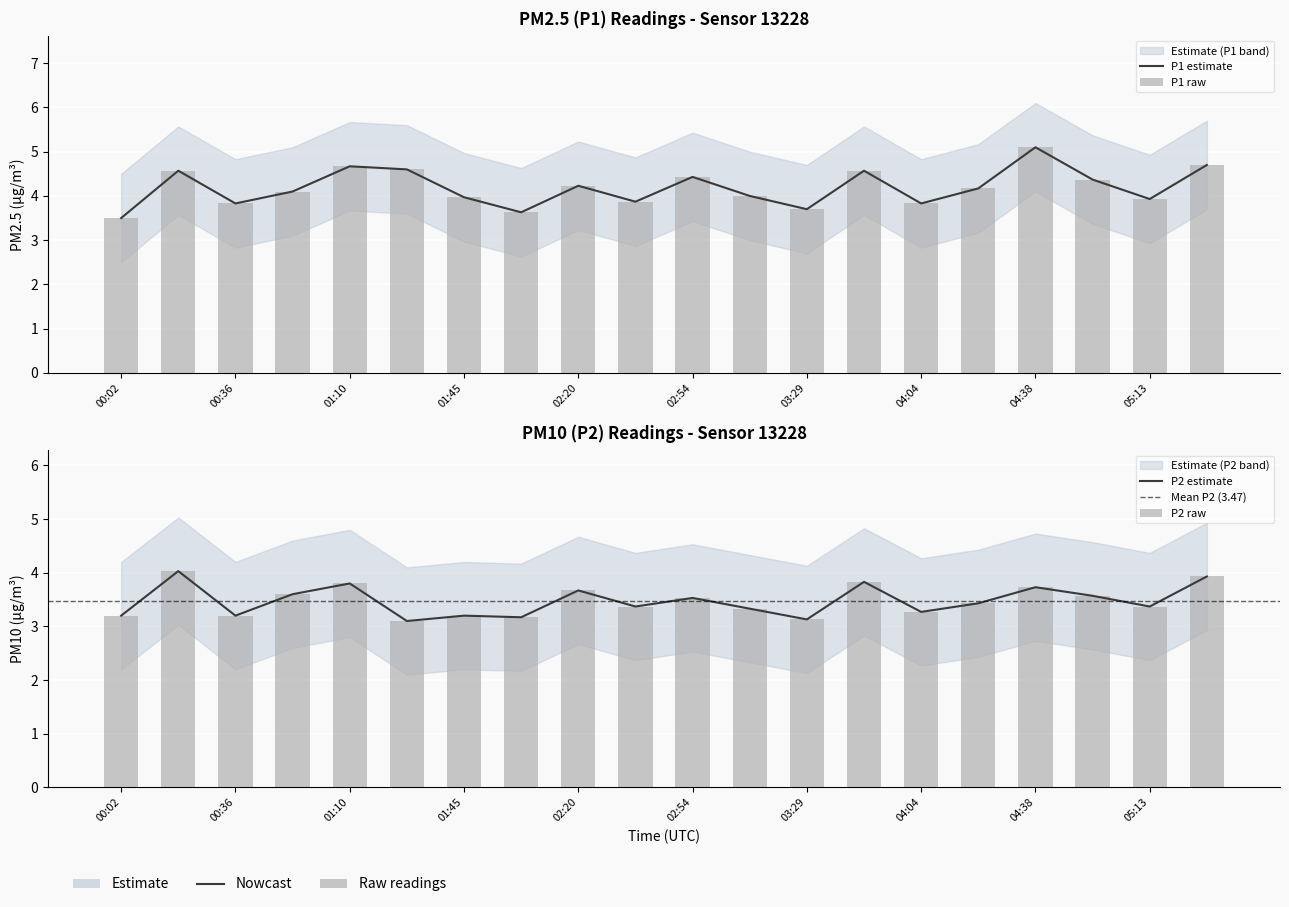

What is the total value across all series at 04:04?

7.1